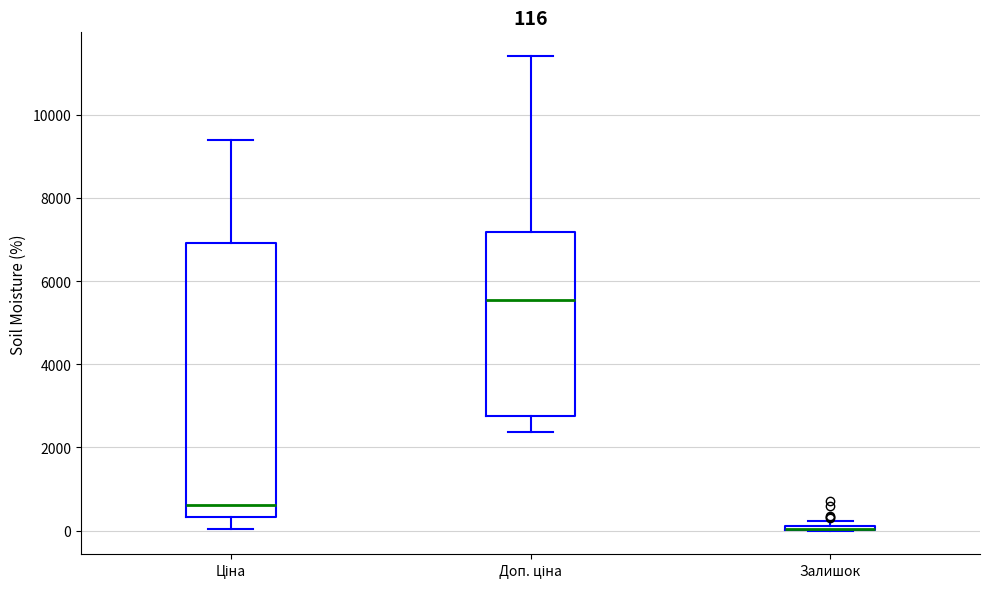

Which box is the tallest, from its lower edge to its upper edge?

Ціна